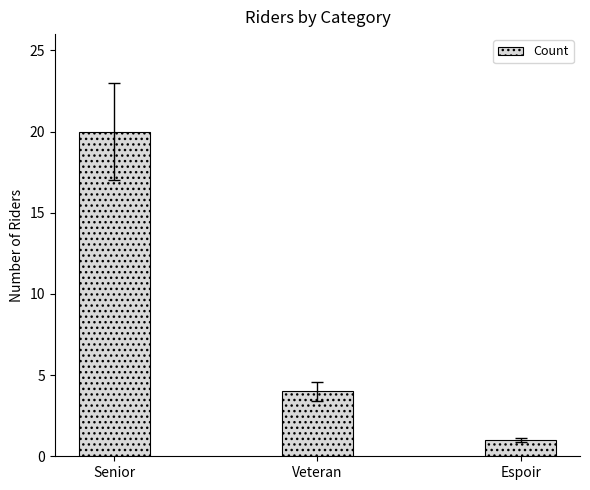

What is the label of the 3rd bar from the left?

Espoir